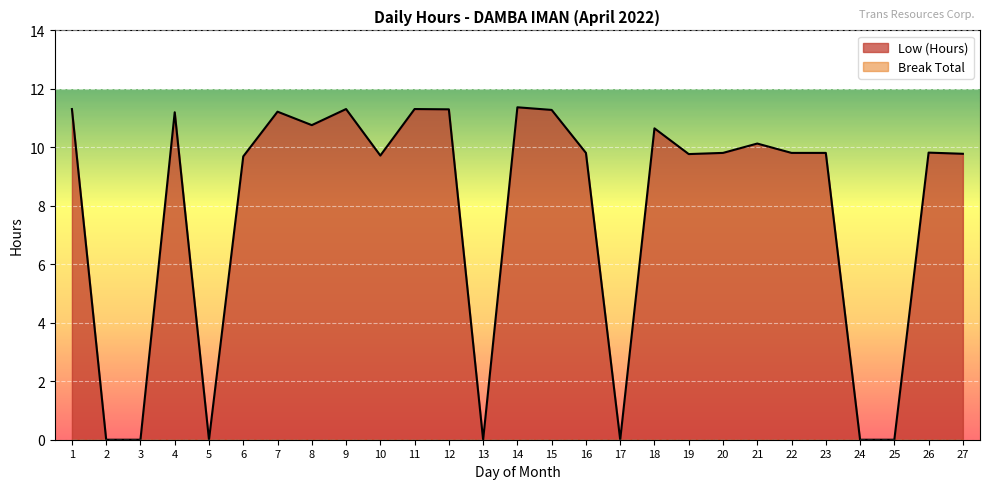

At which category does the data reach its first local peak?

4